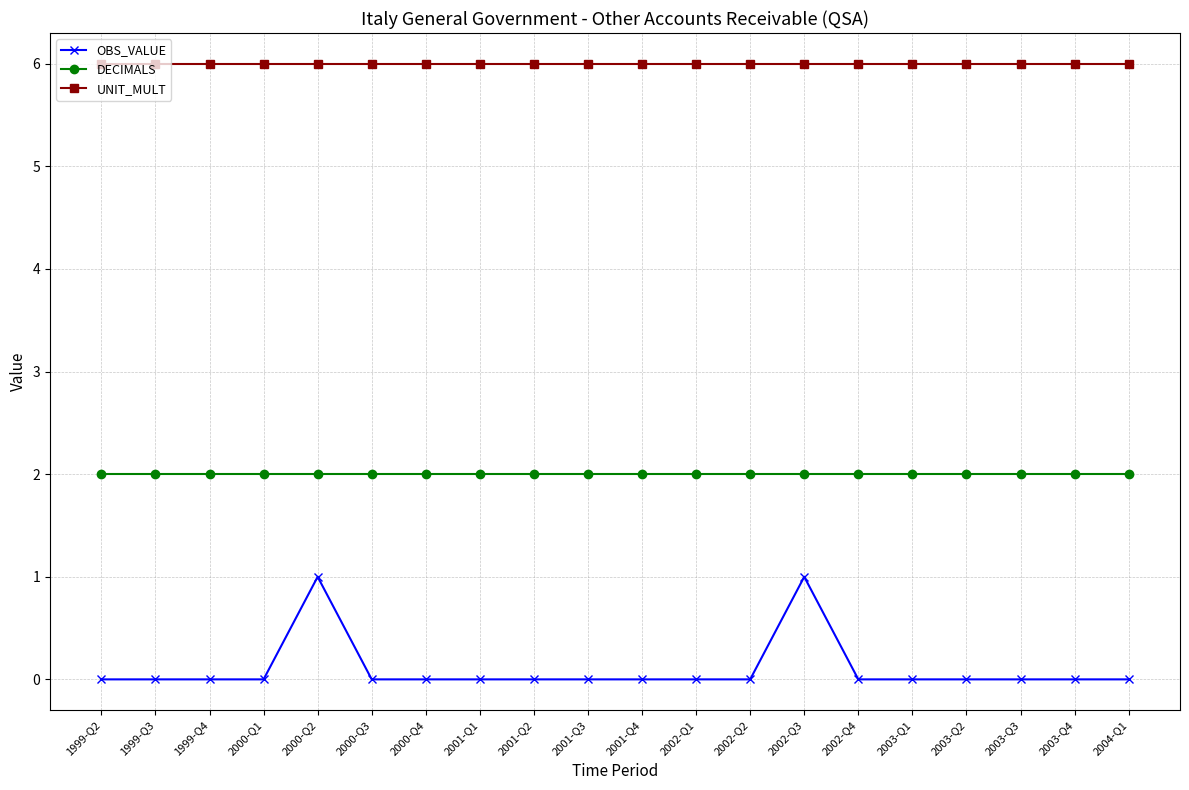

The UNIT_MULT series shows 6 at 2002-Q4. True or false?

True